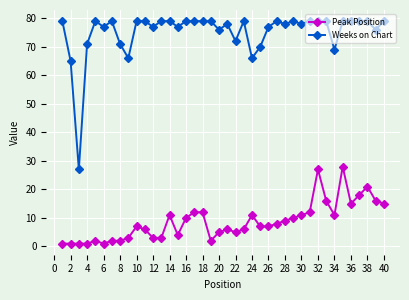

What is the value of the Peak Position point at the 34th from the left?

11